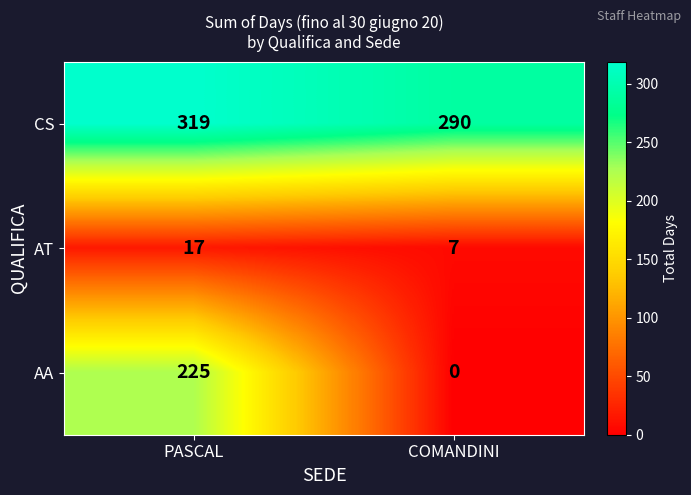

At which category is the sum across all series the highest?

PASCAL